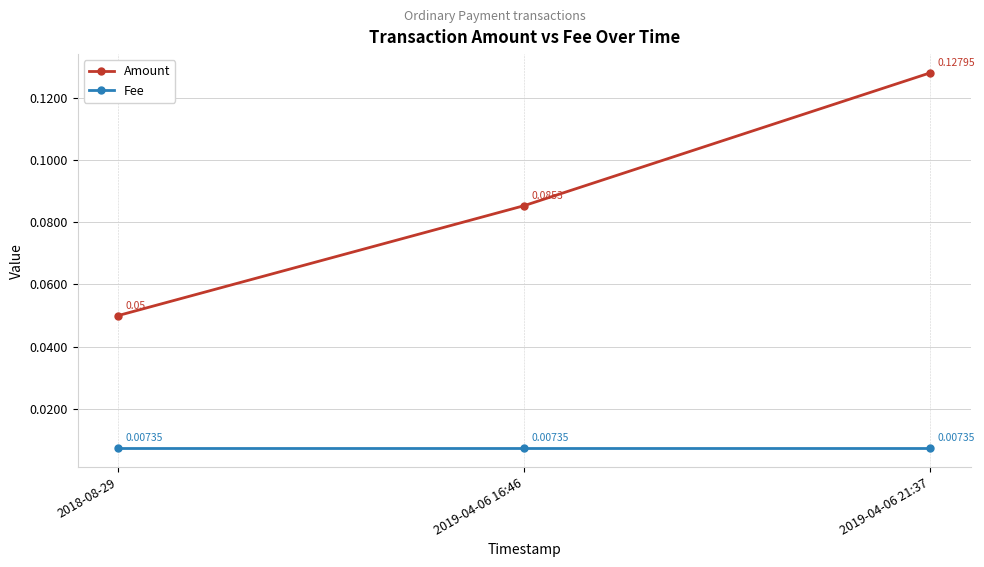

Rank the series by their maximum value, from lowest to highest.

Fee, Amount